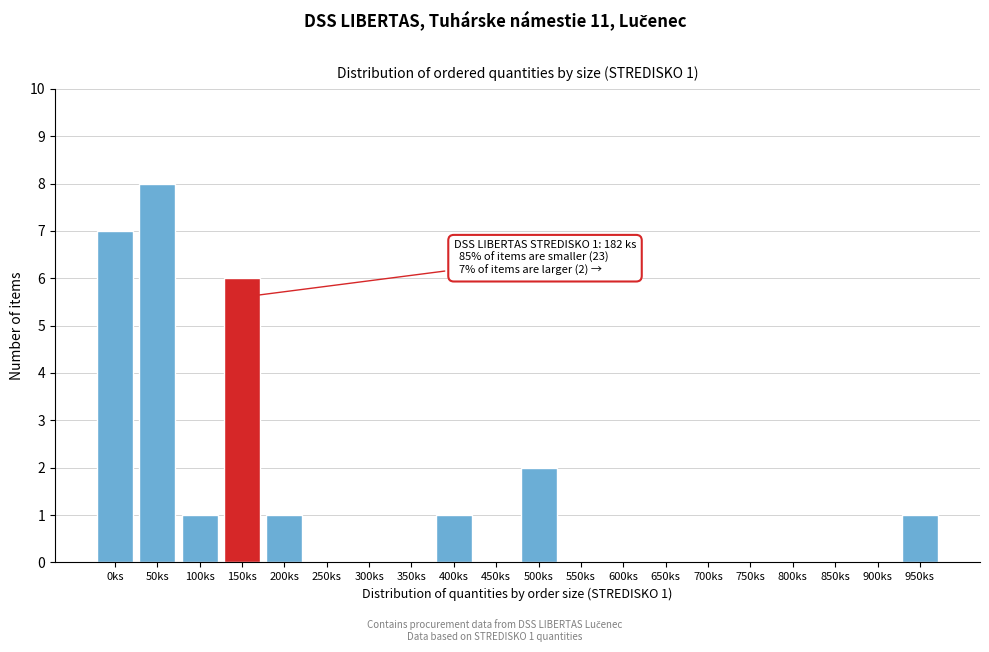

Reading right to left, transcribe all the data shown in this chart.

950ks=1	900ks=0	850ks=0	800ks=0	750ks=0	700ks=0	650ks=0	600ks=0	550ks=0	500ks=2	450ks=0	400ks=1	350ks=0	300ks=0	250ks=0	200ks=1	150ks=6	100ks=1	50ks=8	0ks=7